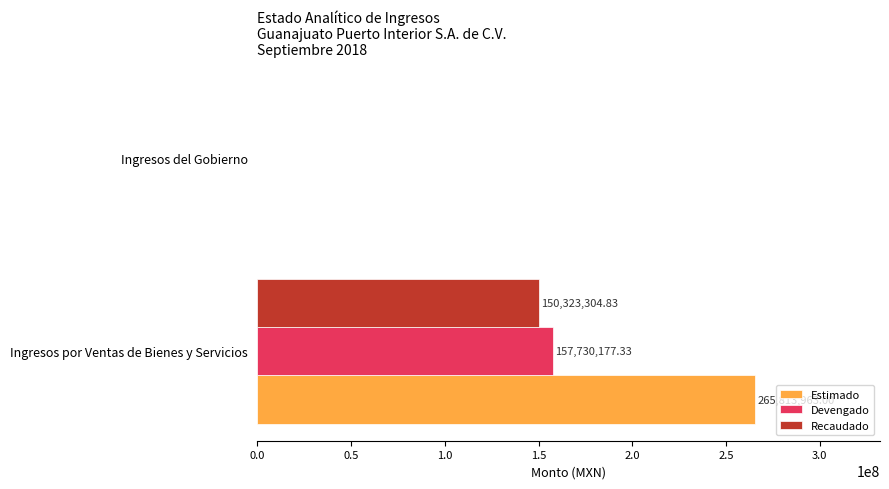

At which label is Recaudado closest to 75161652?

Ingresos del Gobierno